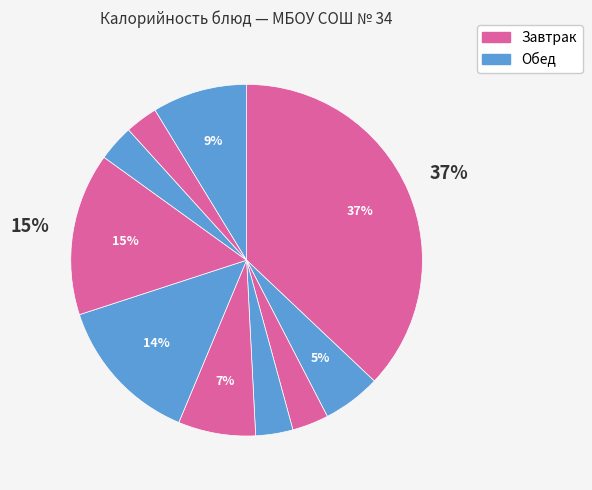

How many slices are in this pie chart?

10